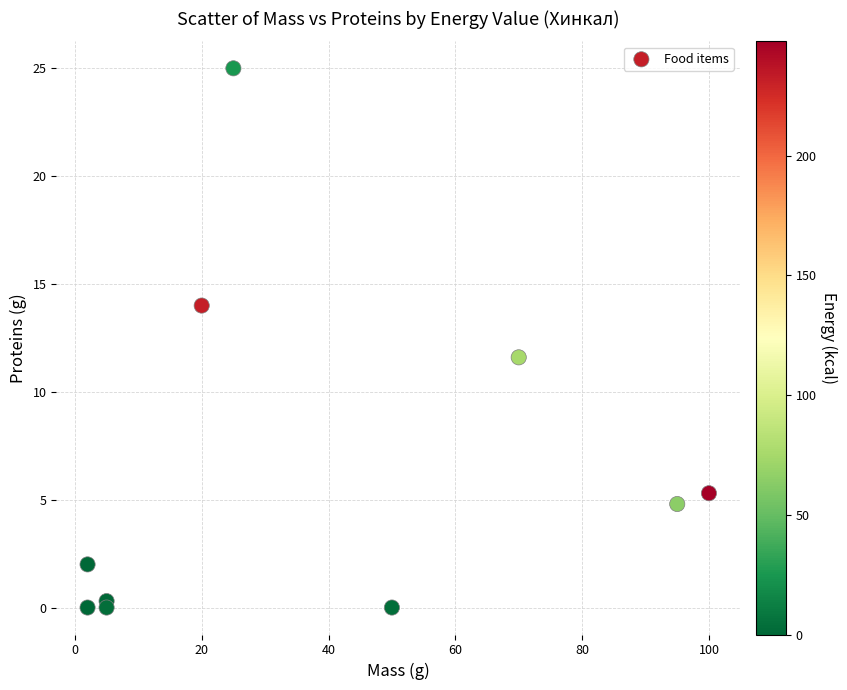

What is the average Y value?

6.3